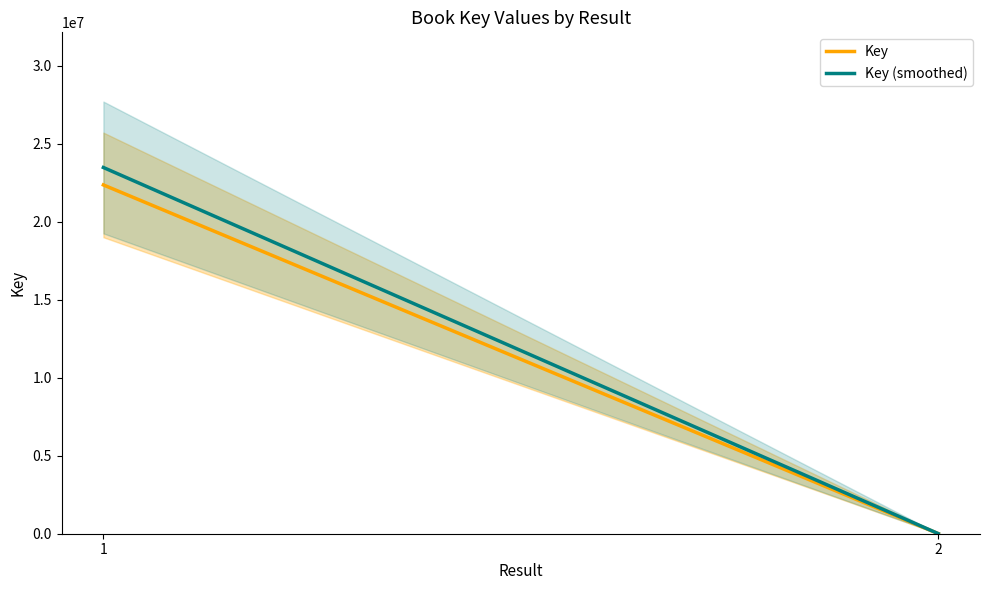

What is the difference between the Key values at 2 and 1?

22358215.0